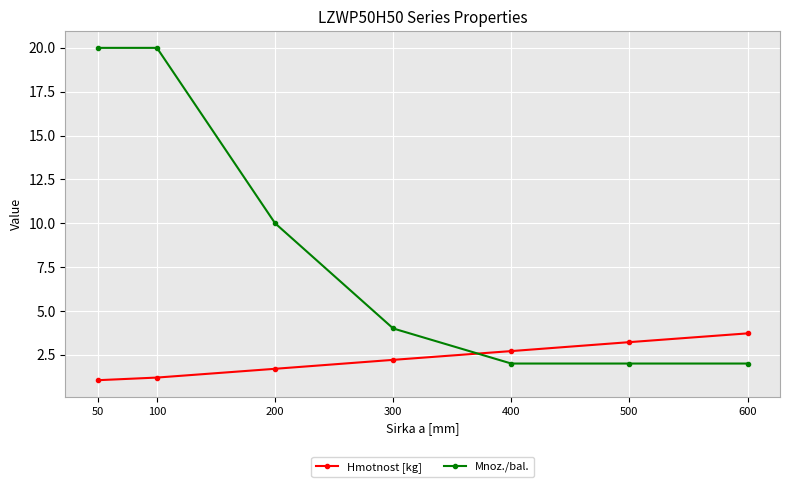

What is the sum of the Mnoz./bal. values at 500 and 400?

4.0